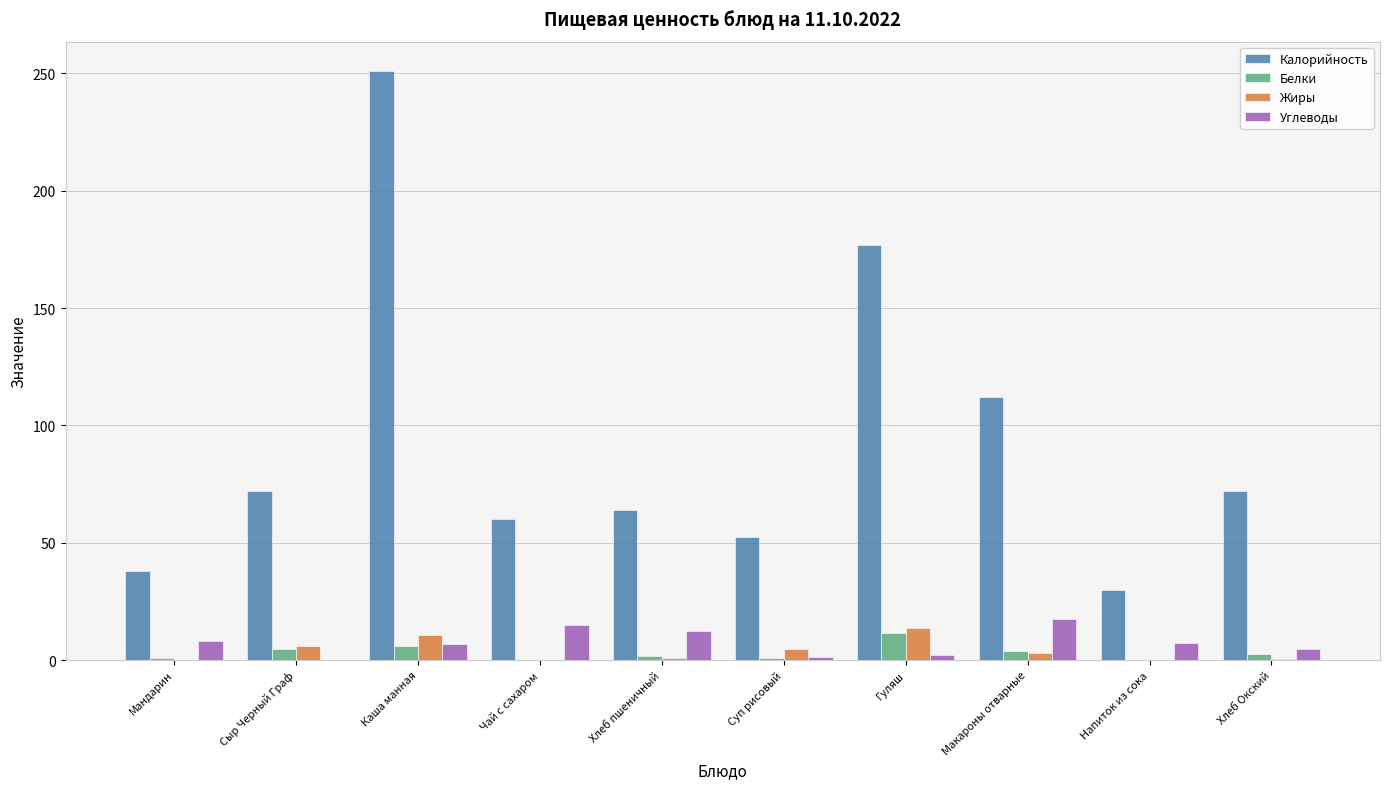

What is the greatest value displayed?

251.0